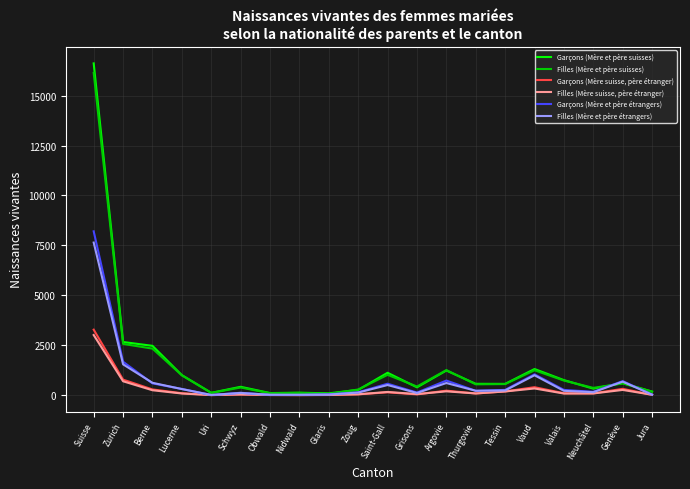

Rank the series by their maximum value, from lowest to highest.

Filles (Mère suisse, père étranger), Garçons (Mère suisse, père étranger), Filles (Mère et père étrangers), Garçons (Mère et père étrangers), Filles (Mère et père suisses), Garçons (Mère et père suisses)